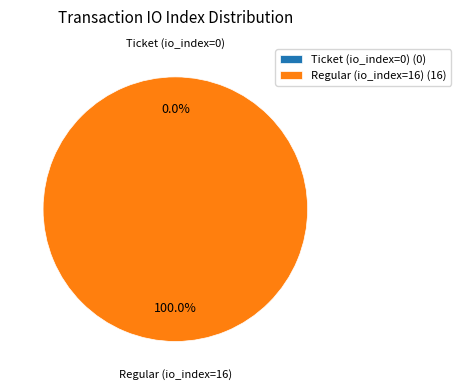

Combined, do Ticket (io_index=0) and Regular (io_index=16) account for over 50%?

Yes